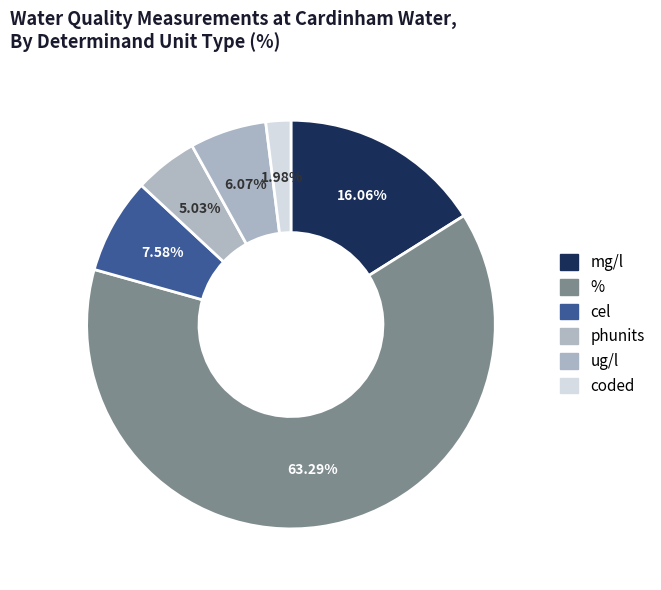

How many slices are in this pie chart?

6